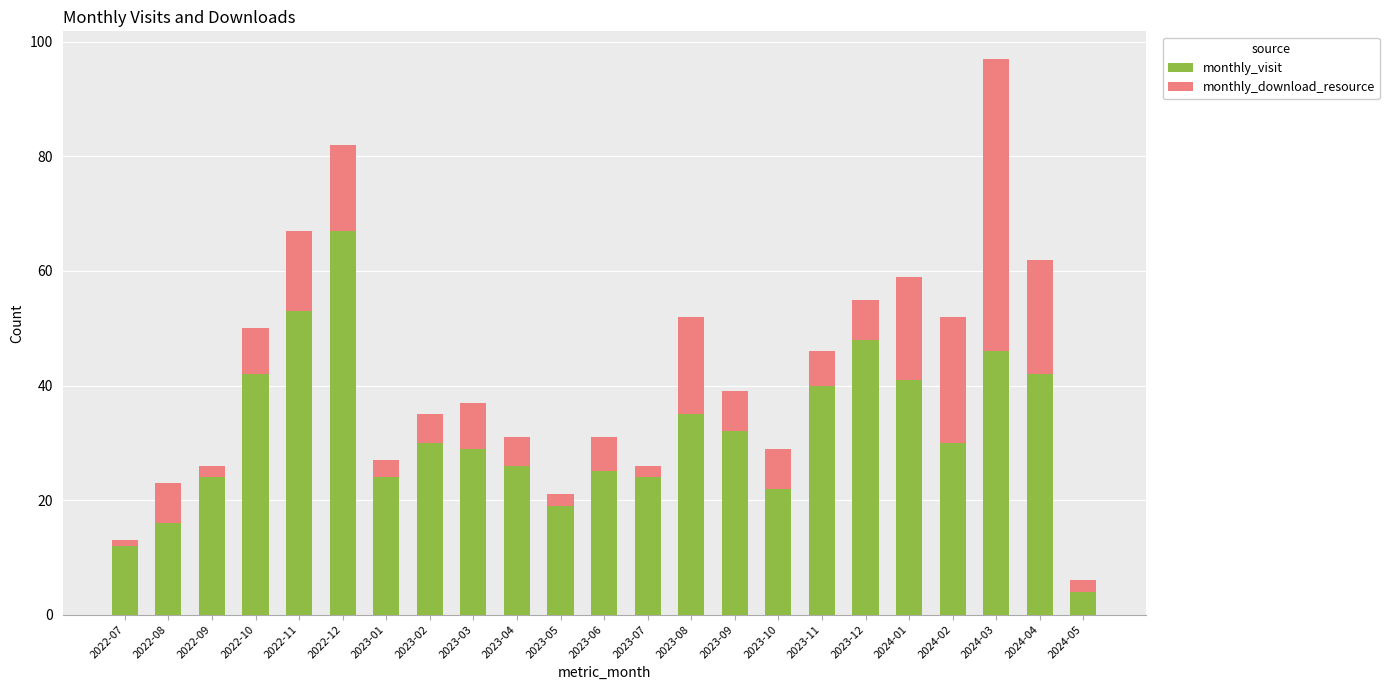

At which label is monthly_visit closest to 35?

2023-08